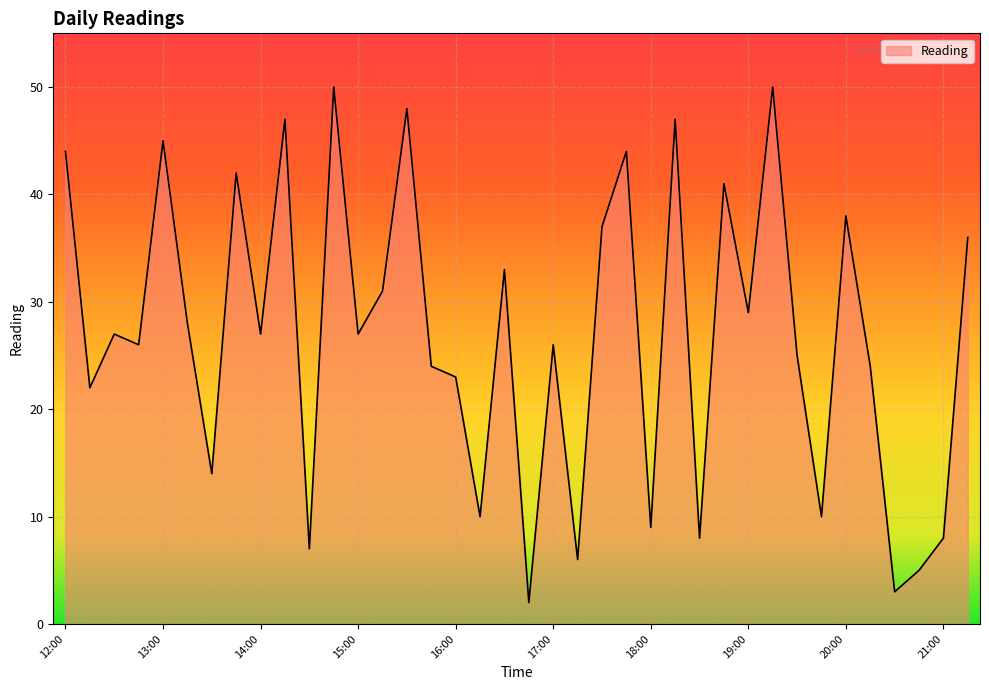

What is the difference between the maximum and minimum values?

48